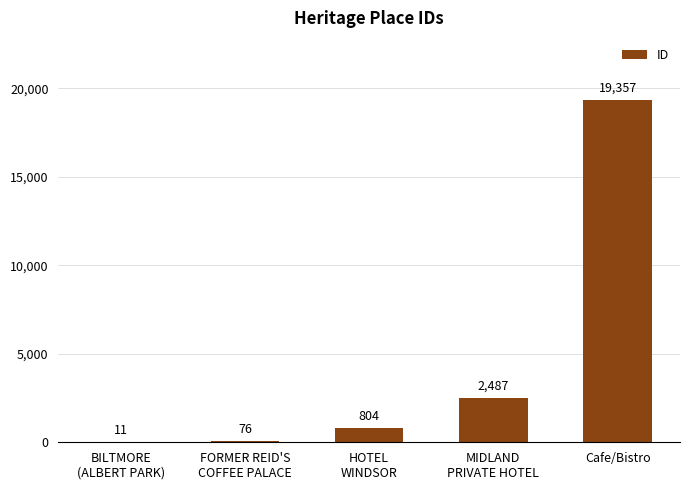

Reading left to right, list all the values displayed in this chart.

BILTMORE
(ALBERT PARK)=11	FORMER REID'S
COFFEE PALACE=76	HOTEL
WINDSOR=804	MIDLAND
PRIVATE HOTEL=2487	Cafe/Bistro=19357